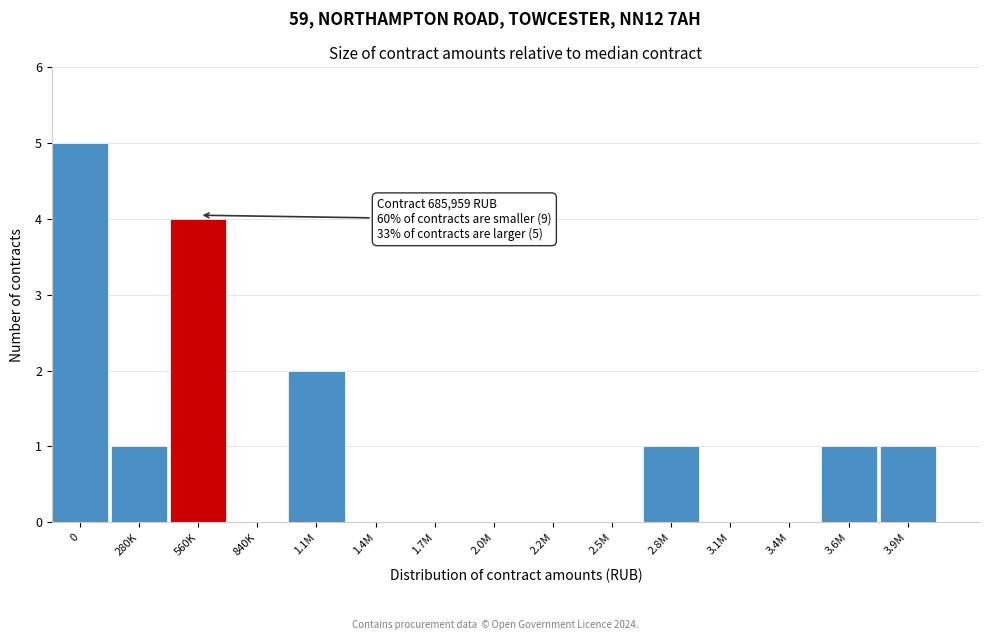

Reading right to left, list all the values displayed in this chart.

3.9M=1	3.6M=1	3.4M=0	3.1M=0	2.8M=1	2.5M=0	2.2M=0	2.0M=0	1.7M=0	1.4M=0	1.1M=2	840K=0	560K=4	280K=1	0=5